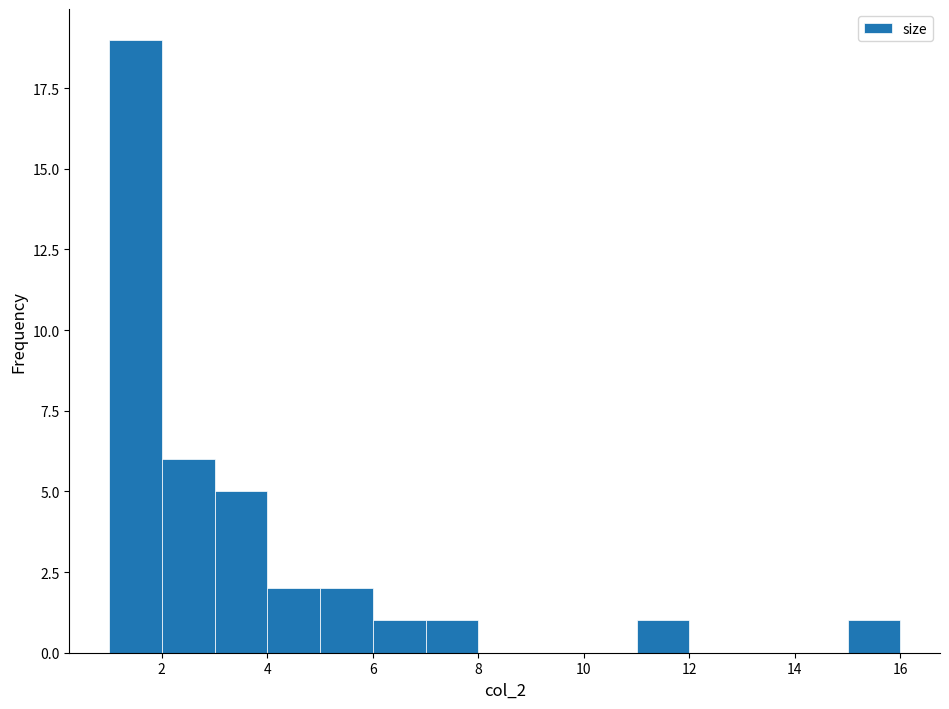

What is the height of the bar covering 2 to 3 on the x-axis? The values are not printed on the chart, so give them approximately, as read against the axis.

6